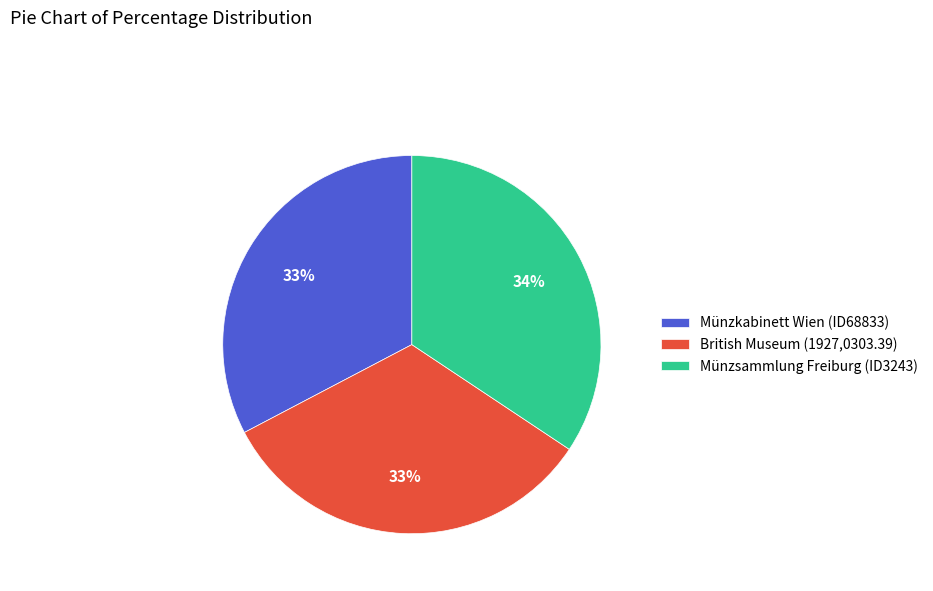

What is the ratio of the value at Münzsammlung Freiburg (ID3243) to the value at British Museum (1927,0303.39)?

1.0